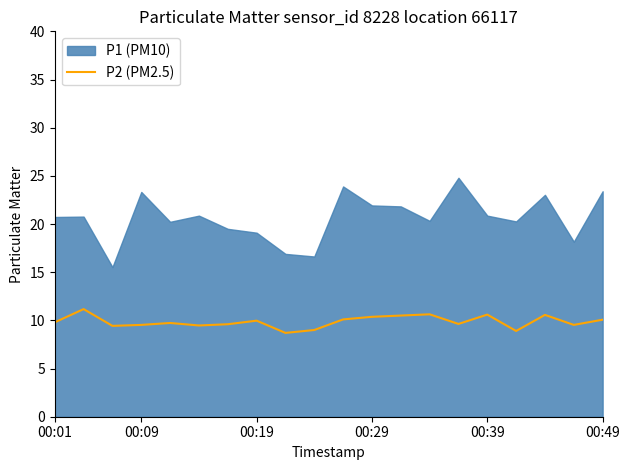

True or false: the data shows 5.6 at 18.

False